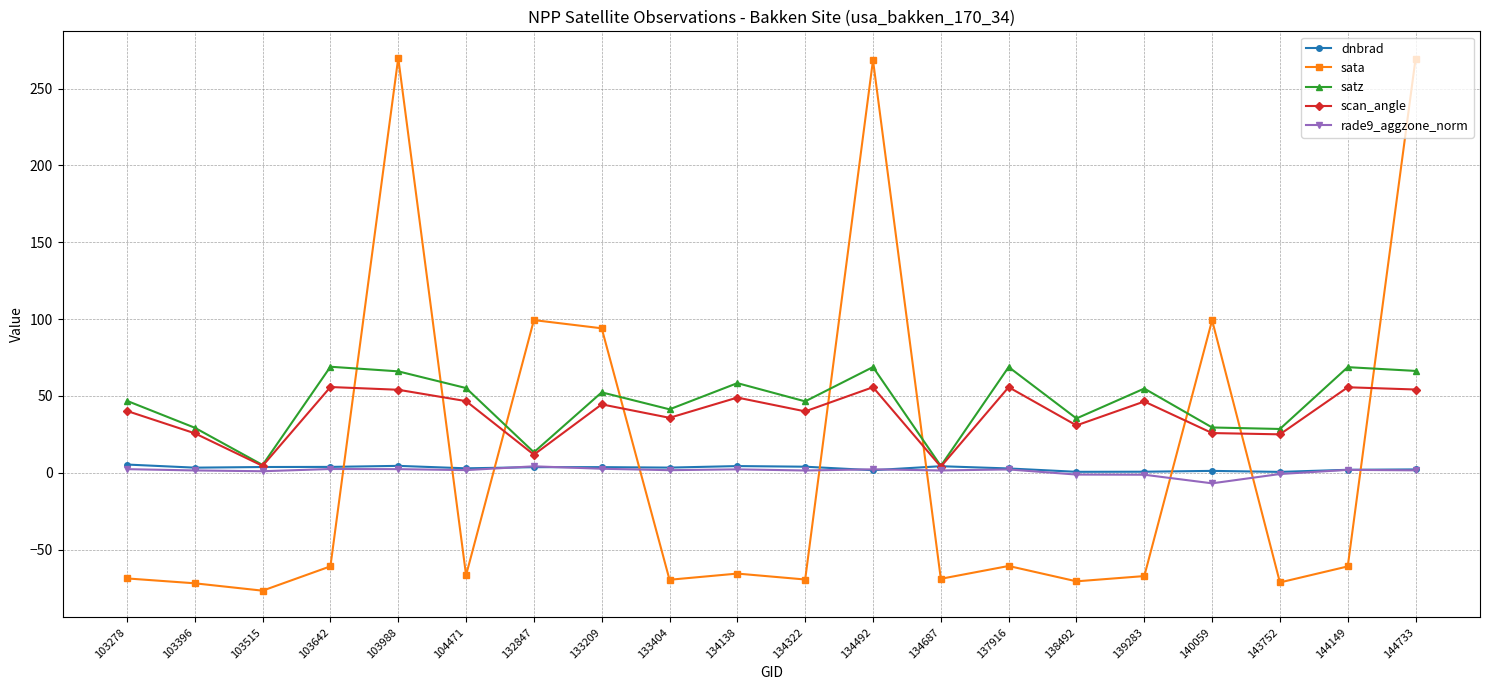

What is the total value across all series at 144149?

67.3